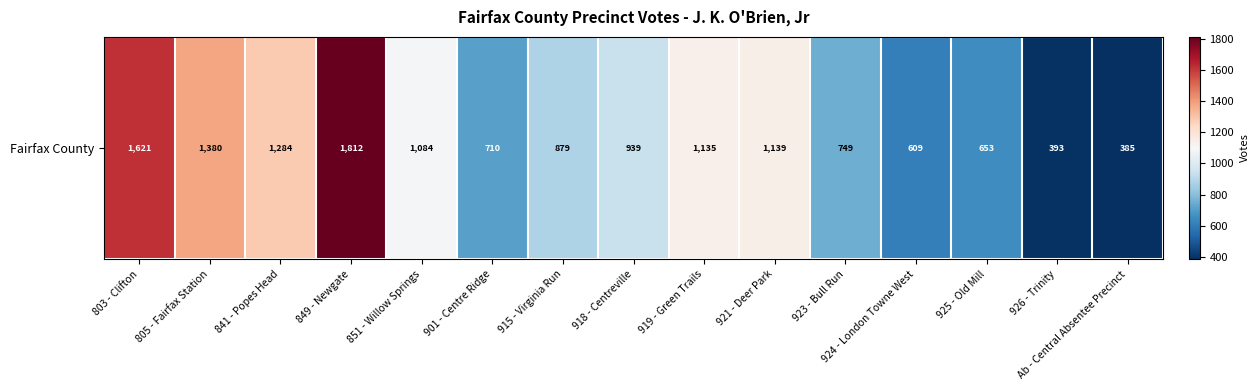

Rank the categories by value from highest to lowest.

849 - Newgate, 803 - Clifton, 805 - Fairfax Station, 841 - Popes Head, 921 - Deer Park, 919 - Green Trails, 851 - Willow Springs, 918 - Centreville, 915 - Virginia Run, 923 - Bull Run, 901 - Centre Ridge, 925 - Old Mill, 924 - London Towne West, 926 - Trinity, Ab - Central Absentee Precinct